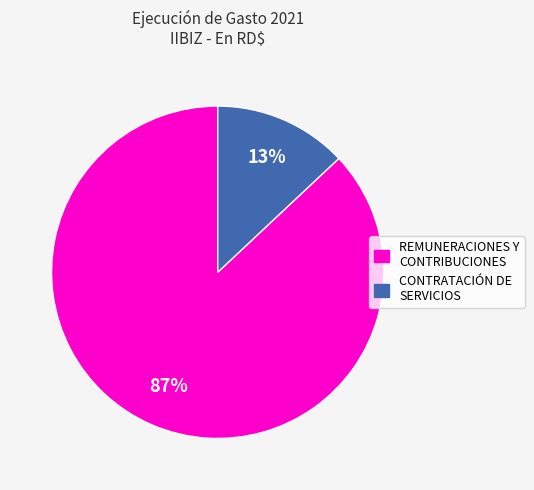

What is the smallest slice in the pie chart?

CONTRATACIÓN DE SERVICIOS